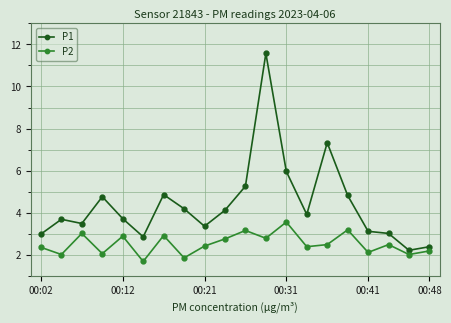

True or false: P2 and P1 intersect in this chart.

False